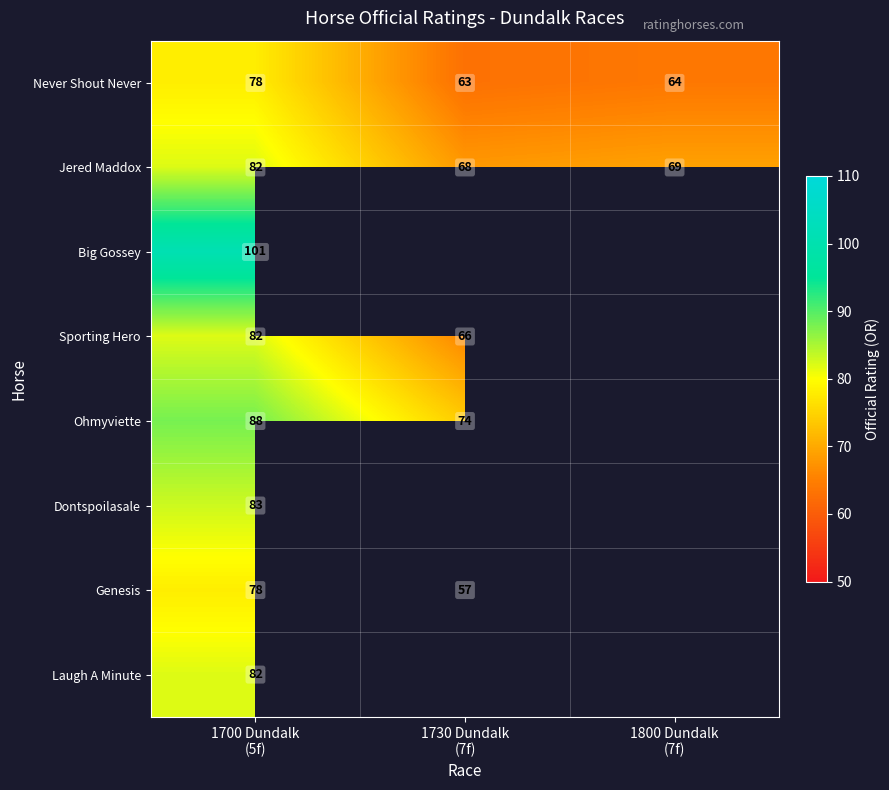

At which category does the chart reach its peak across all series?

1700 Dundalk
(5f)